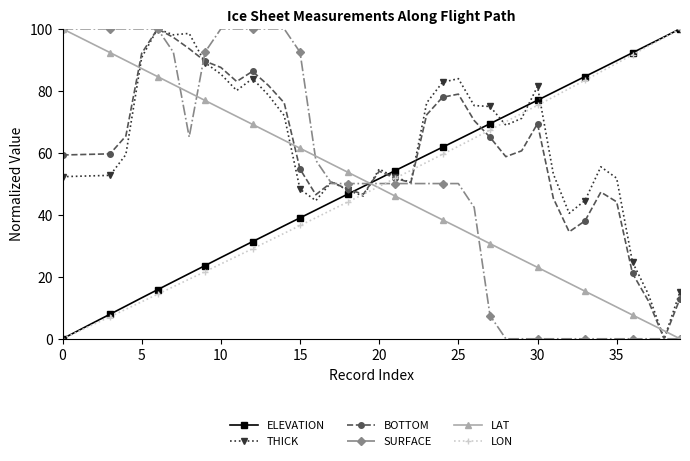

What is the value of the LAT point at the 4th from the left?

92.3